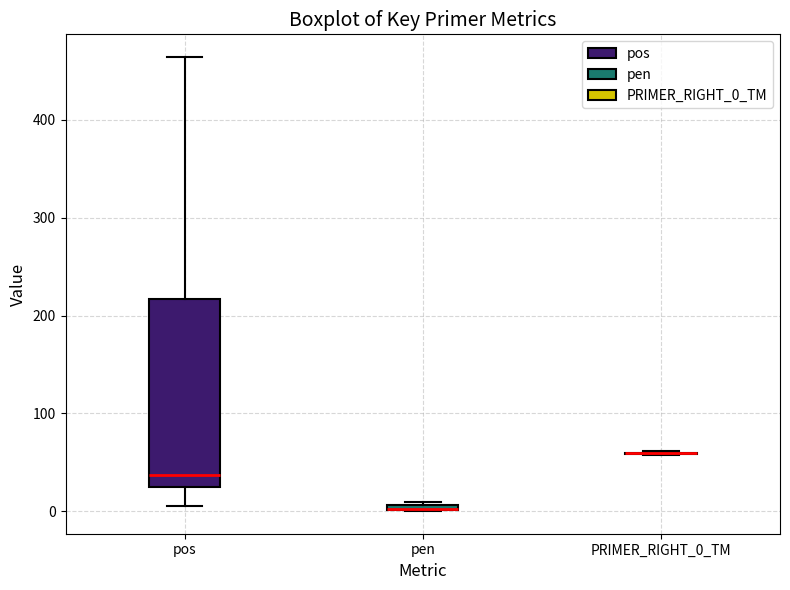

Where is the upper edge of the box for pos on the y-axis? The values are not printed on the chart, so give them approximately, as read against the axis.

220